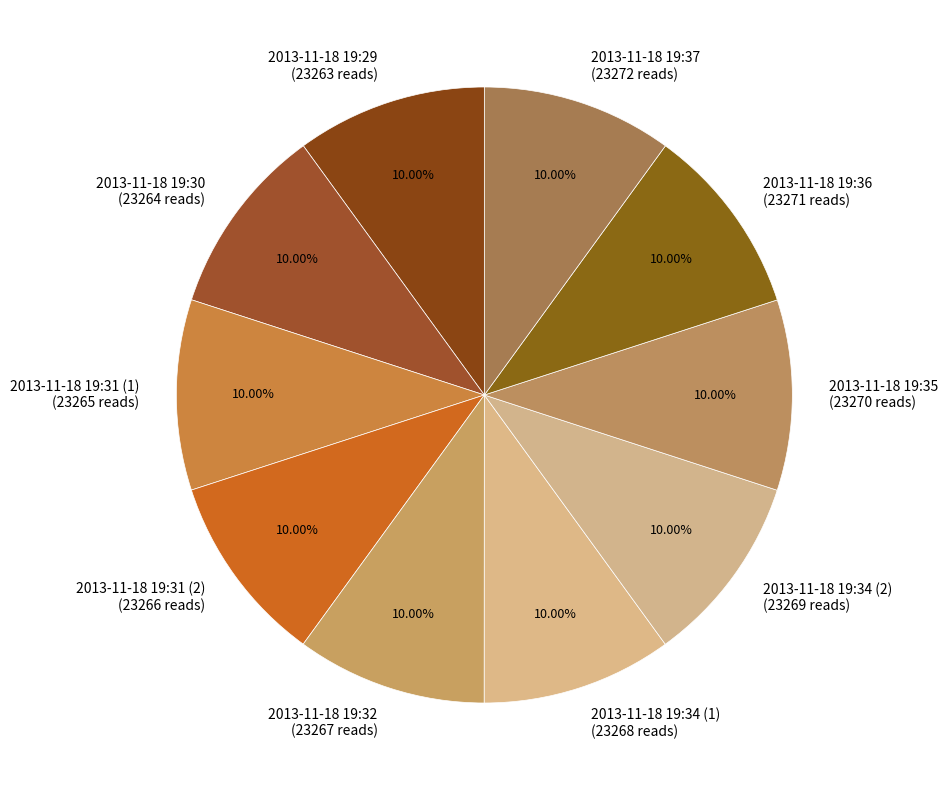

Approximately how many times larger is the value at 2013-11-18 19:29 (23263 reads) compared to 2013-11-18 19:31 (1) (23265 reads)?

1.0